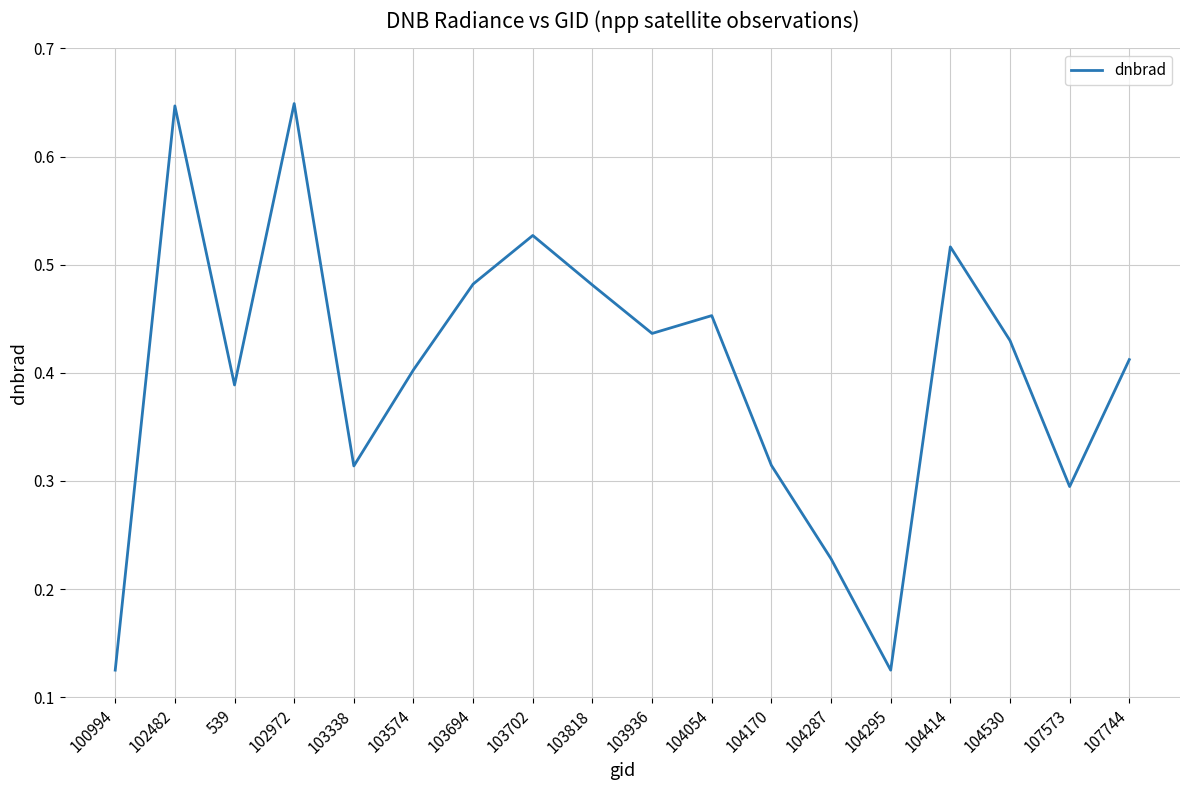

The value at 102972 is 0.9. True or false?

False